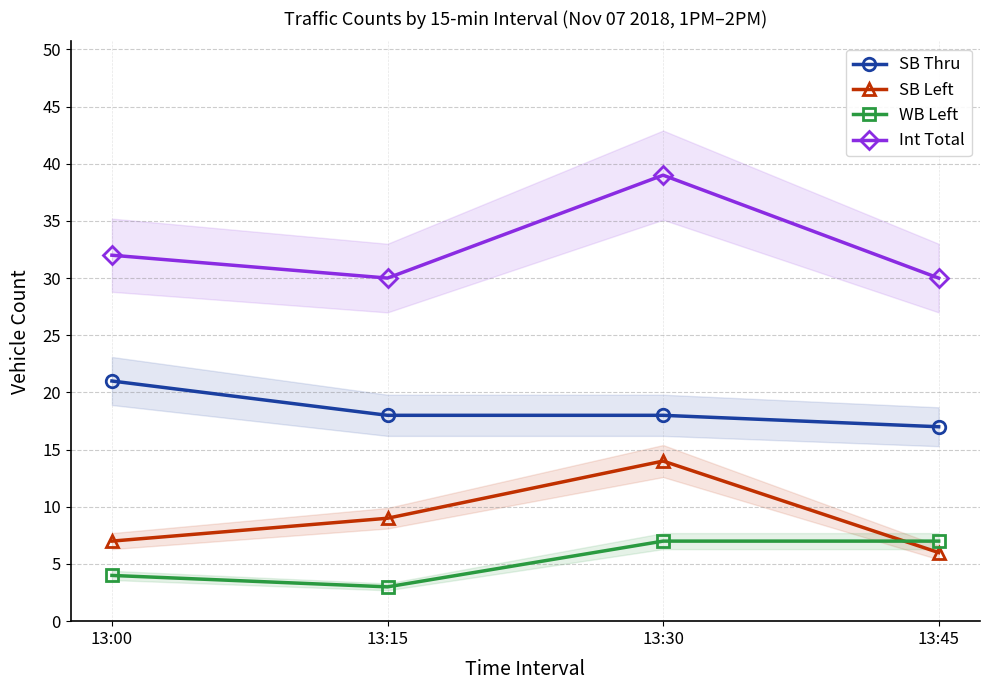

At 13:45, list the series in order from smallest to largest.

SB Left, WB Left, SB Thru, Int Total